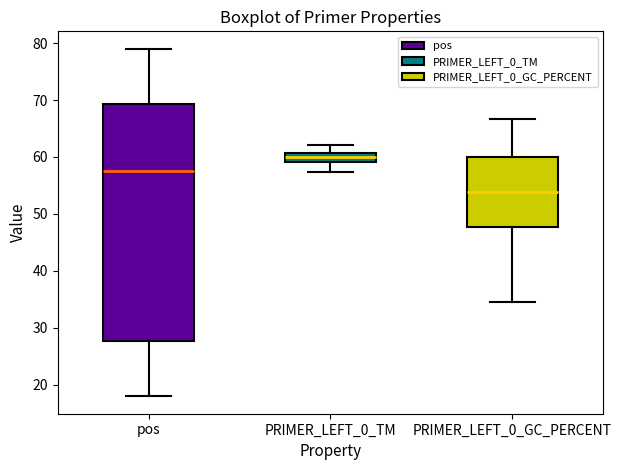

Reading left to right, transcribe this box plot: for each box, give where its median line is, the range the box spans, and where its two whiskers end, as read against the y-axis. The values are not printed on the chart, so give them approximately, as read against the axis.

pos: median 58, box 28 to 69, whiskers 18 to 79
PRIMER_LEFT_0_TM: median 60, box 59 to 61, whiskers 57 to 62
PRIMER_LEFT_0_GC_PERCENT: median 54, box 48 to 60, whiskers 35 to 67